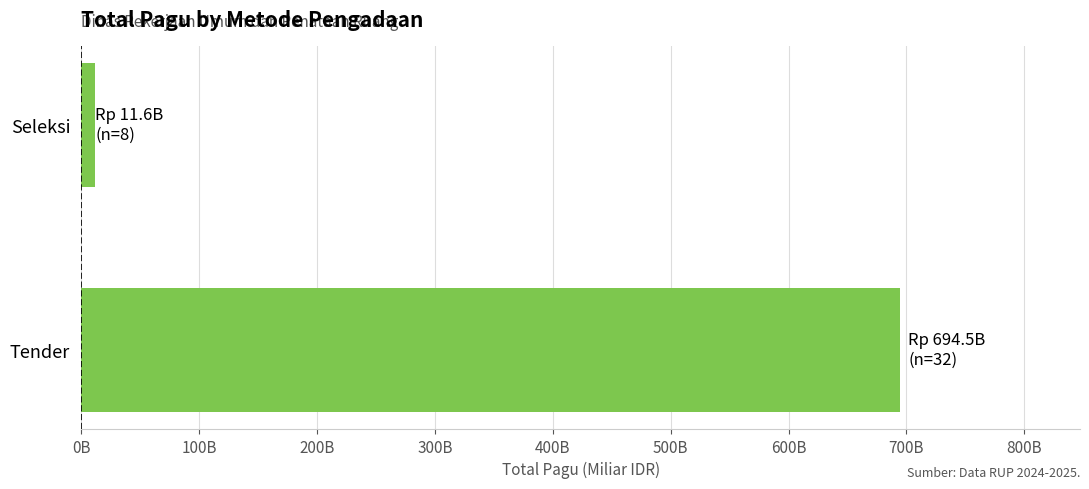

What is the minimum value shown in the chart?

11.6